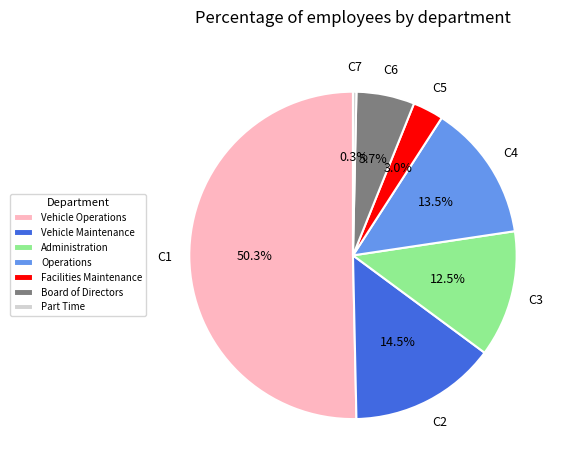

Which category accounts for the majority?

Vehicle Operations